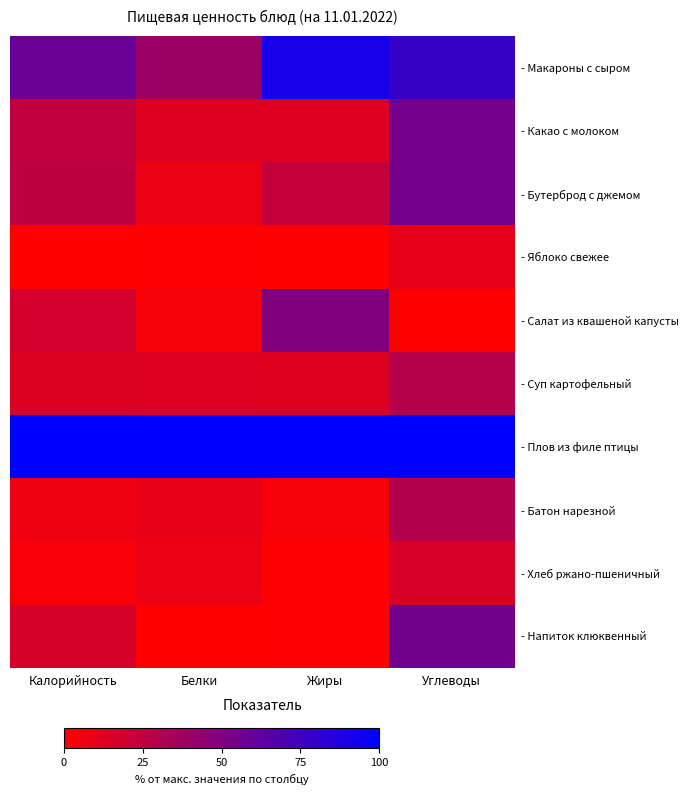

Which series has the widest spread of values?

- Напиток клюквенный